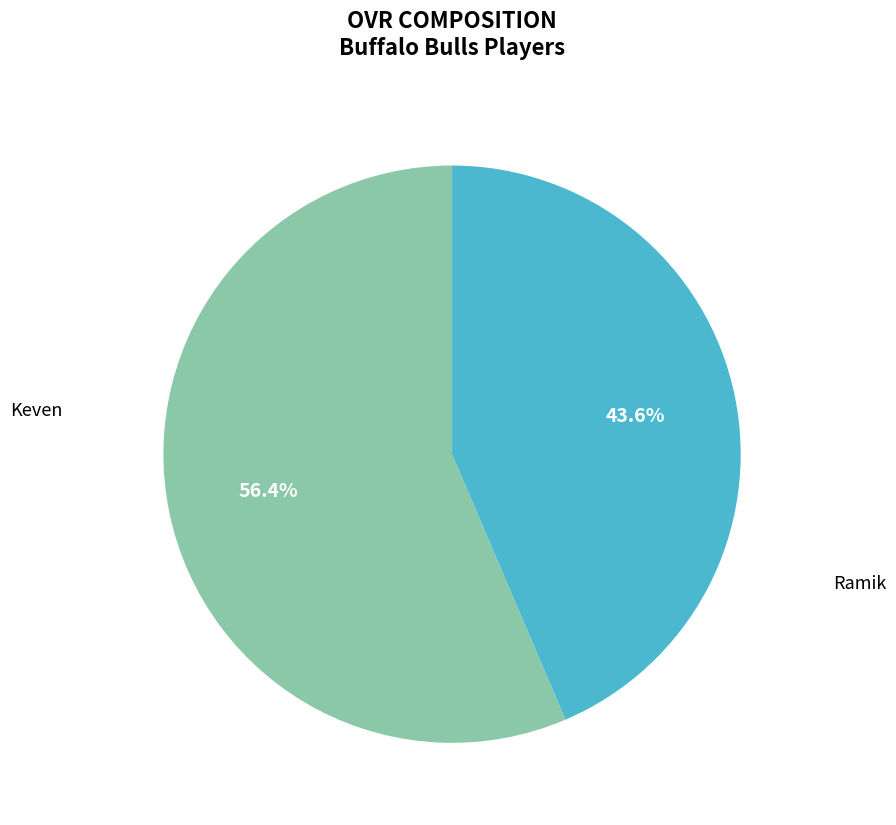

Is Keven the majority of the pie?

Yes